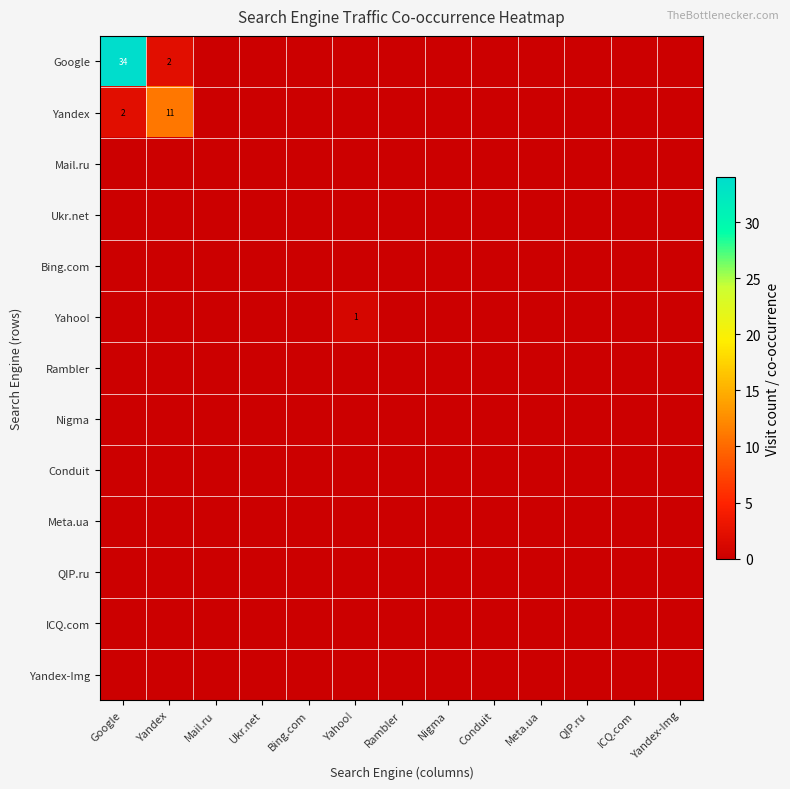

What is the difference between the highest and lowest values at Yandex?

11